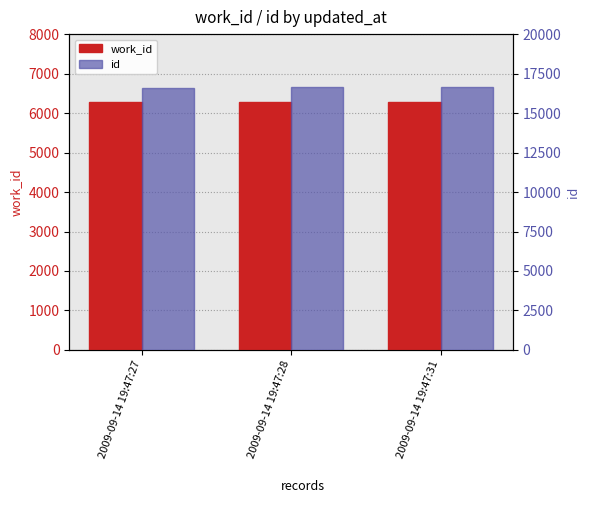

Count the number of categories in the chart.

3